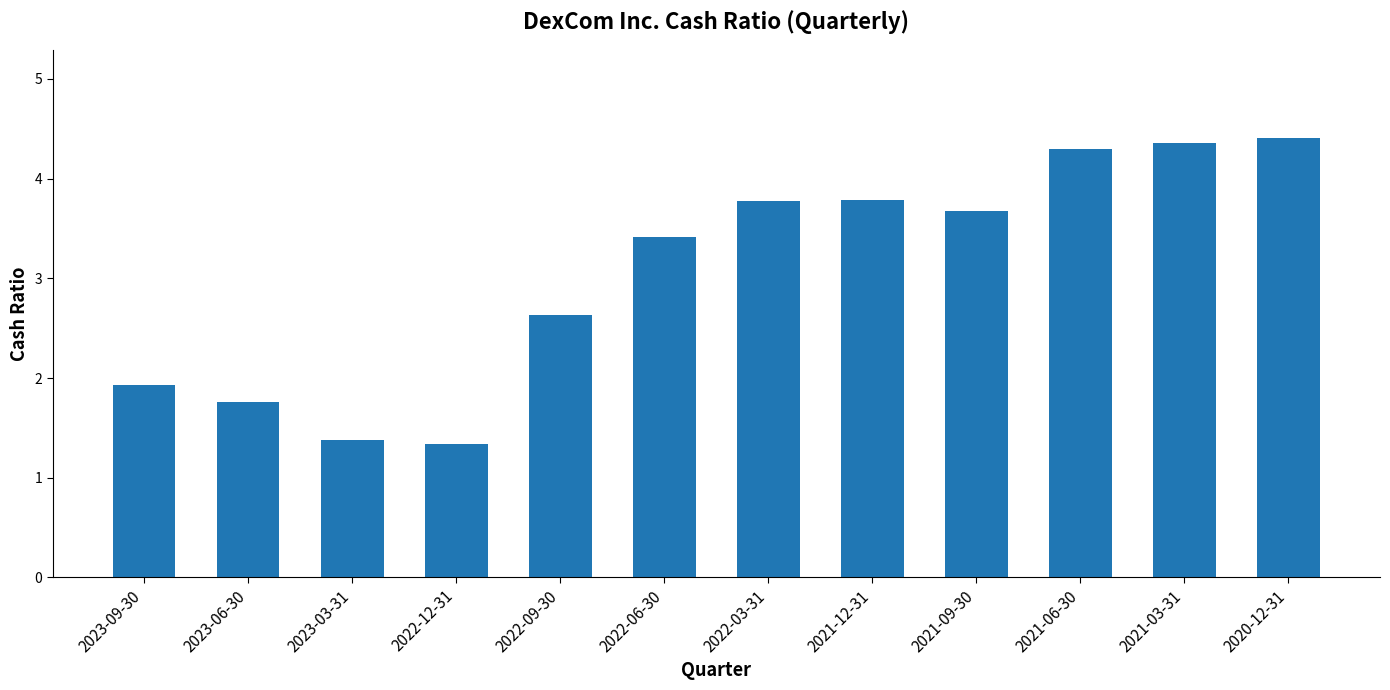

What is the ratio of the value at 2023-06-30 to the value at 2022-12-31?

1.3